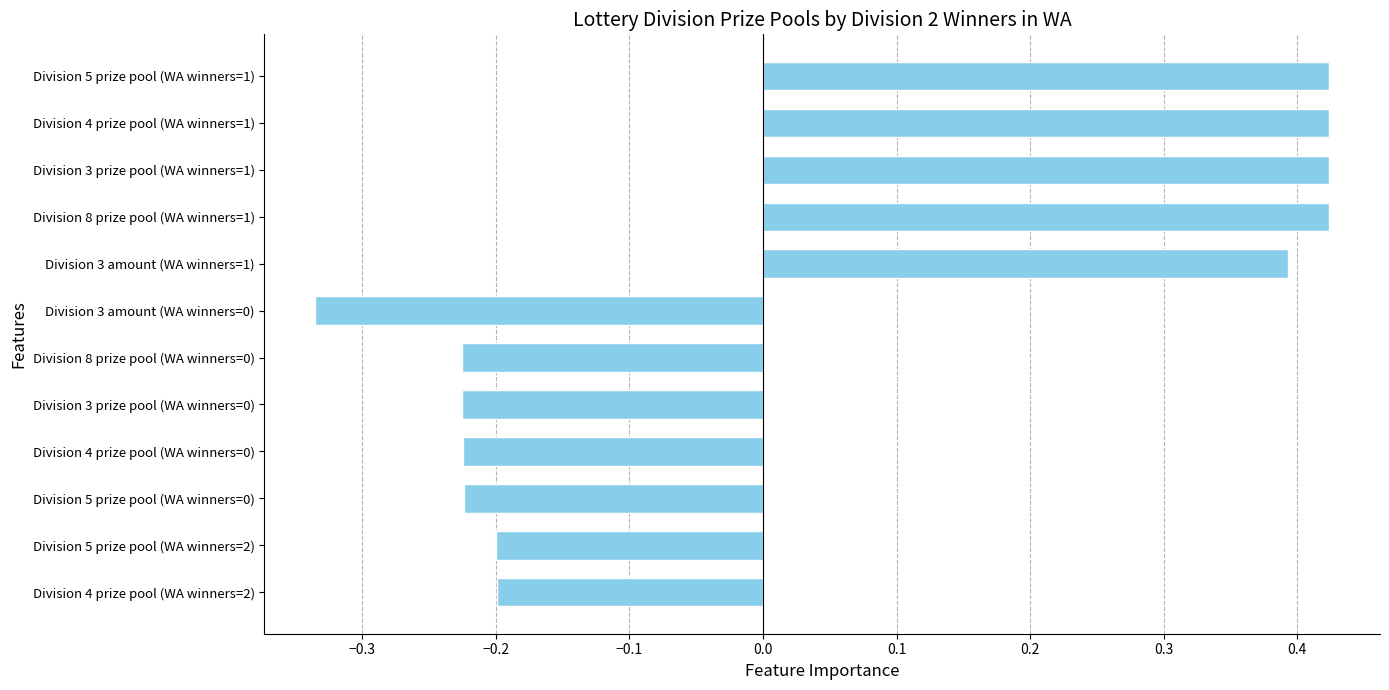

True or false: the data shows -0.4 at Division 3 prize pool (WA winners=0).

False